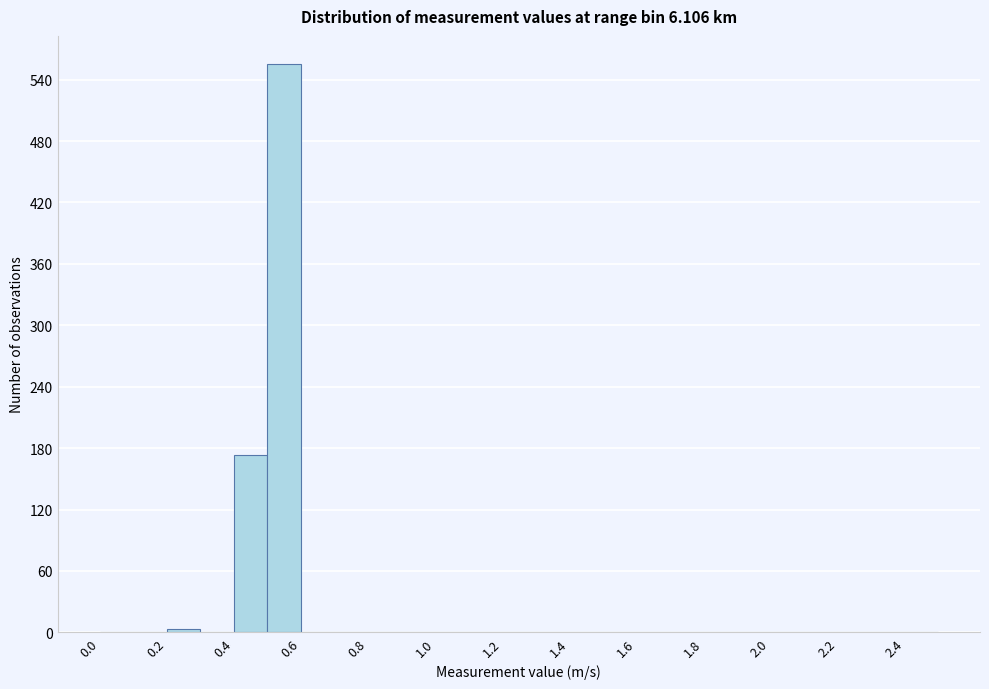

What is the height of the bar covering 0.4 to 0.5 on the x-axis? The values are not printed on the chart, so give them approximately, as read against the axis.

170